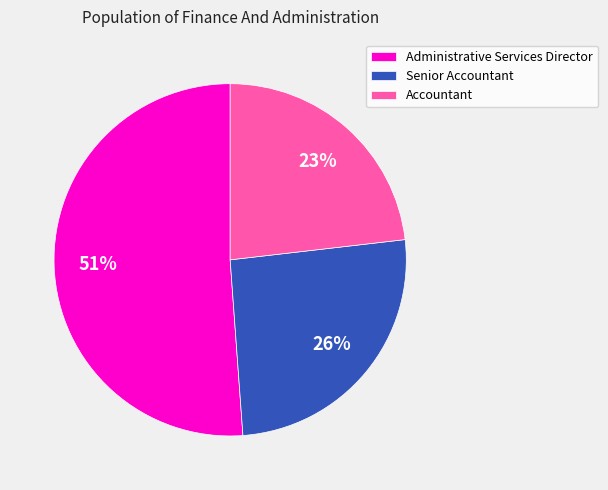

Is Senior Accountant the majority of the pie?

No